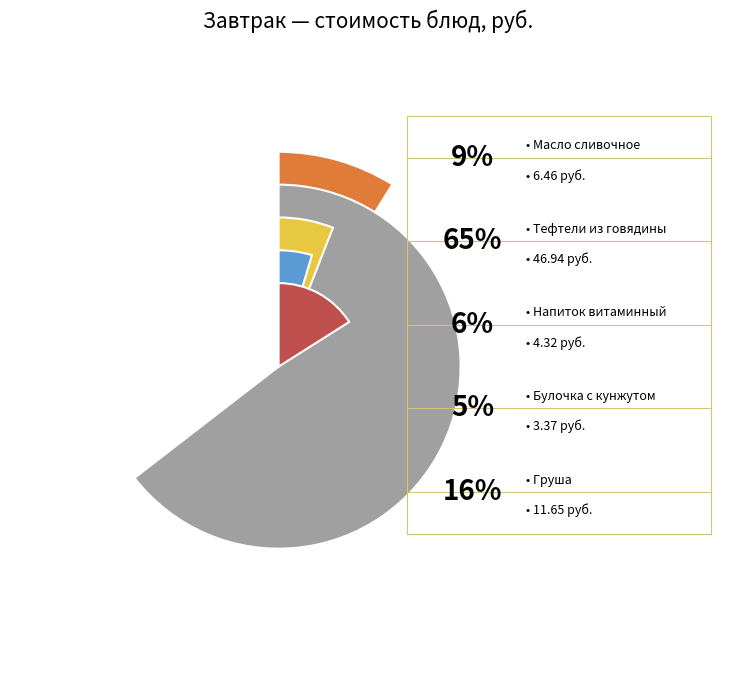

What is the change in value from Тефтели из говядины to Булочка с кунжутом?

-43.6